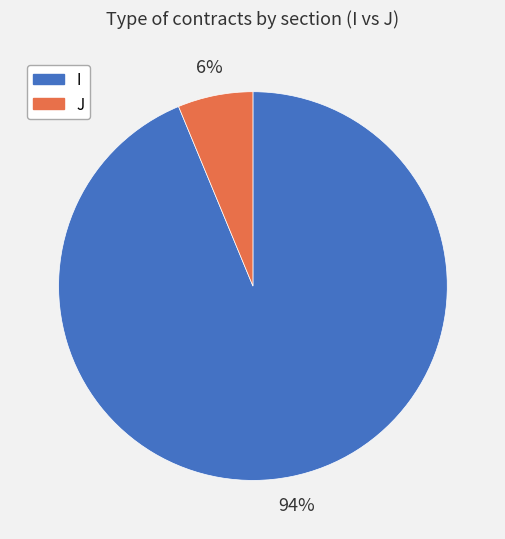

What is the majority slice?

I